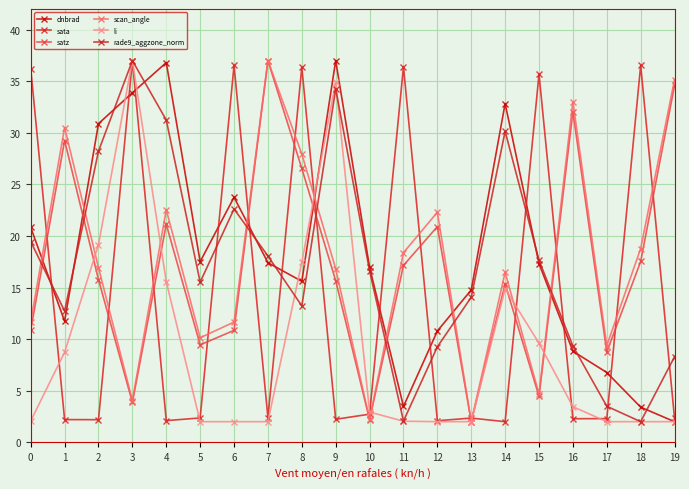

What is the sum of all li values?

183.8